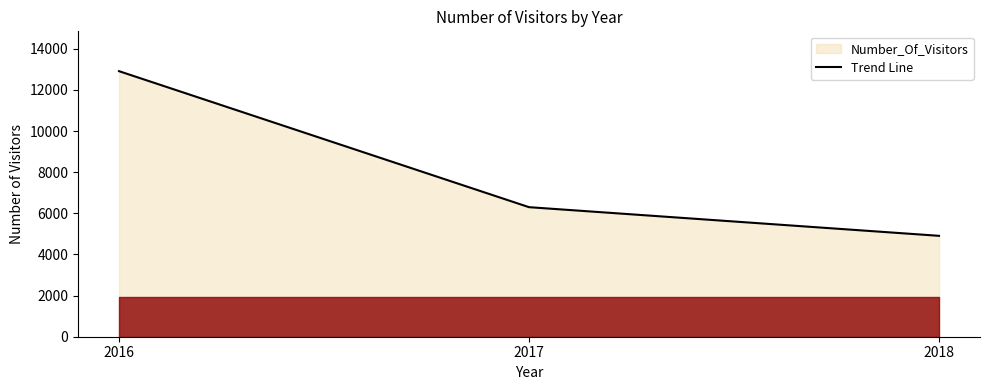

Reading left to right, list all the values displayed in this chart.

12912	6299	4906